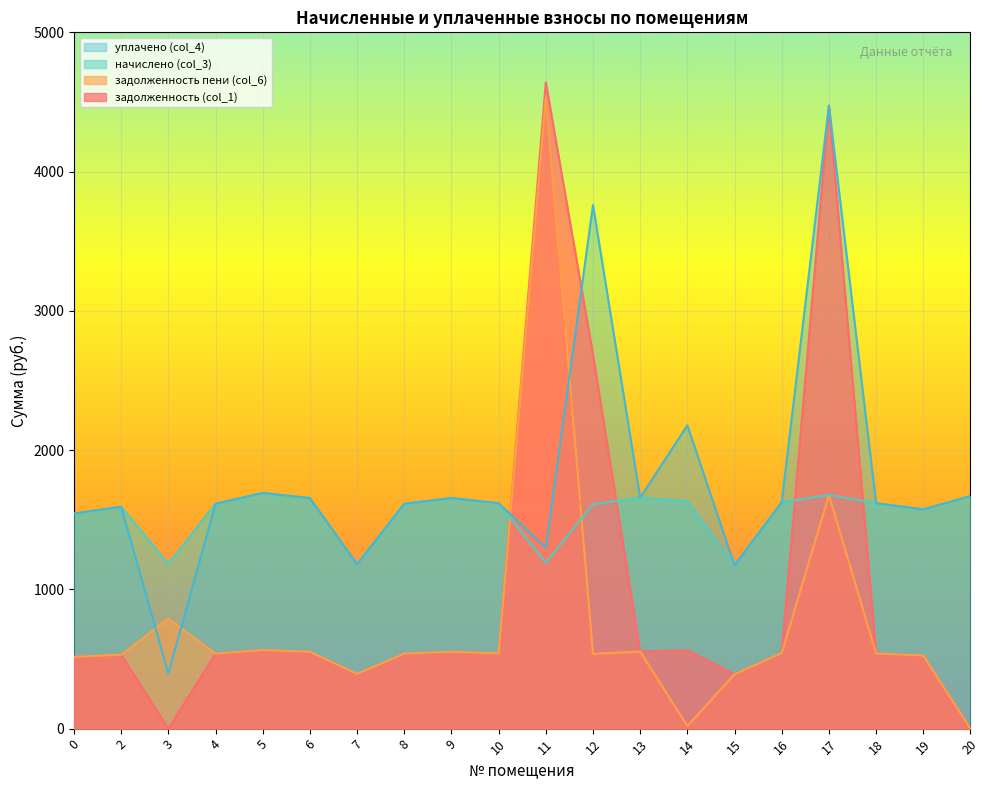

Rank the categories by задолженность (col_1) value from highest to lowest.

11, 17, 12, 5, 14, 13, 6, 9, 16, 10, 18, 4, 8, 2, 19, 0, 7, 15, 3, 20